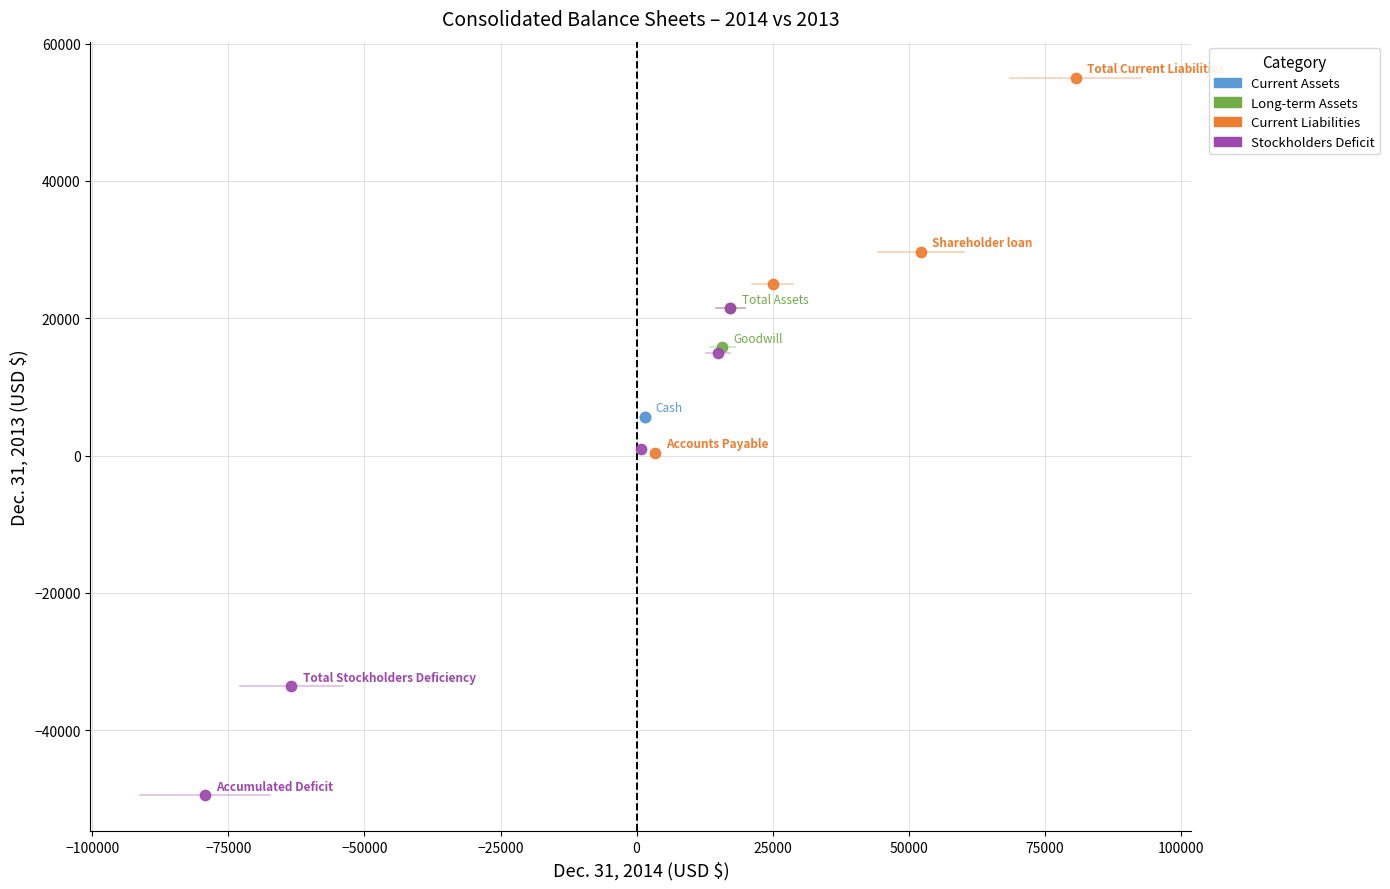

What are all the series names shown in the legend?

Current Assets, Long-term Assets, Current Liabilities, Stockholders Deficit